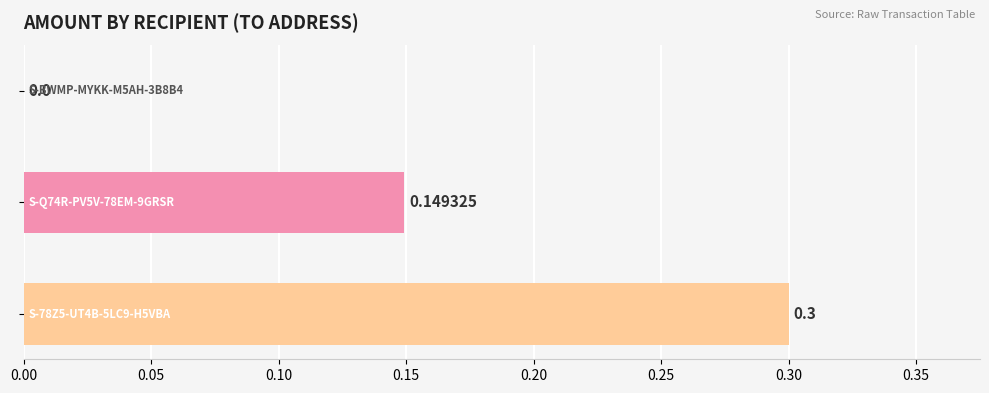

What is the sum of all values?

0.4